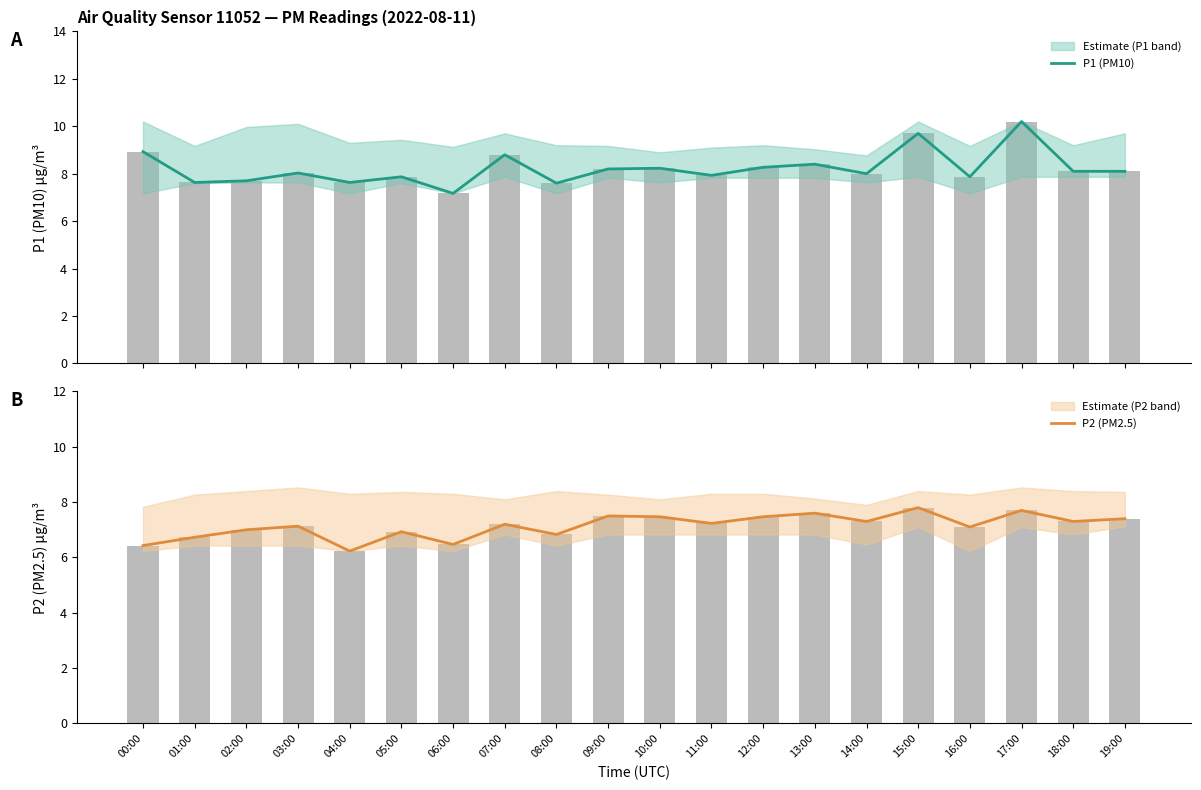

True or false: P2 (PM2.5) has a value of 7.2 at 11:00.

True